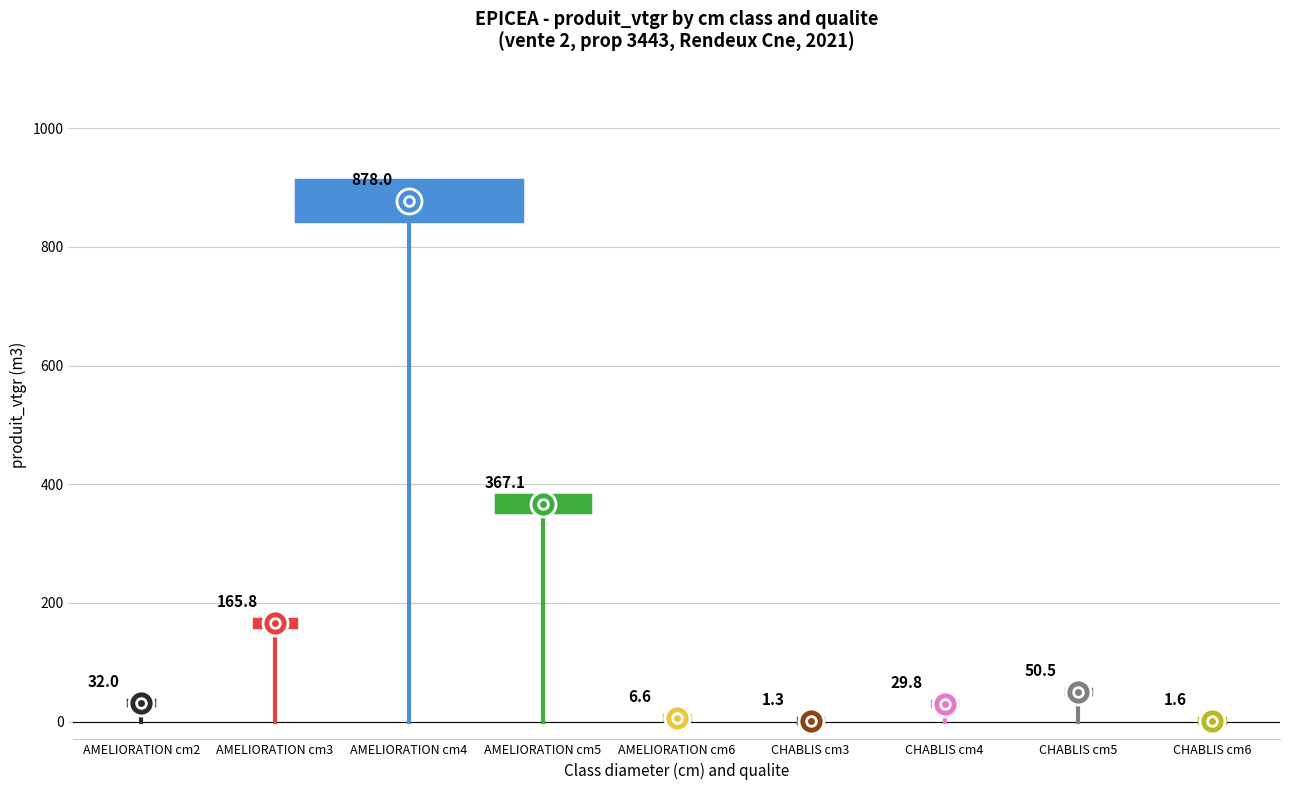

What is the difference between the maximum and second lowest values in the produit_vtgr series?

876.4